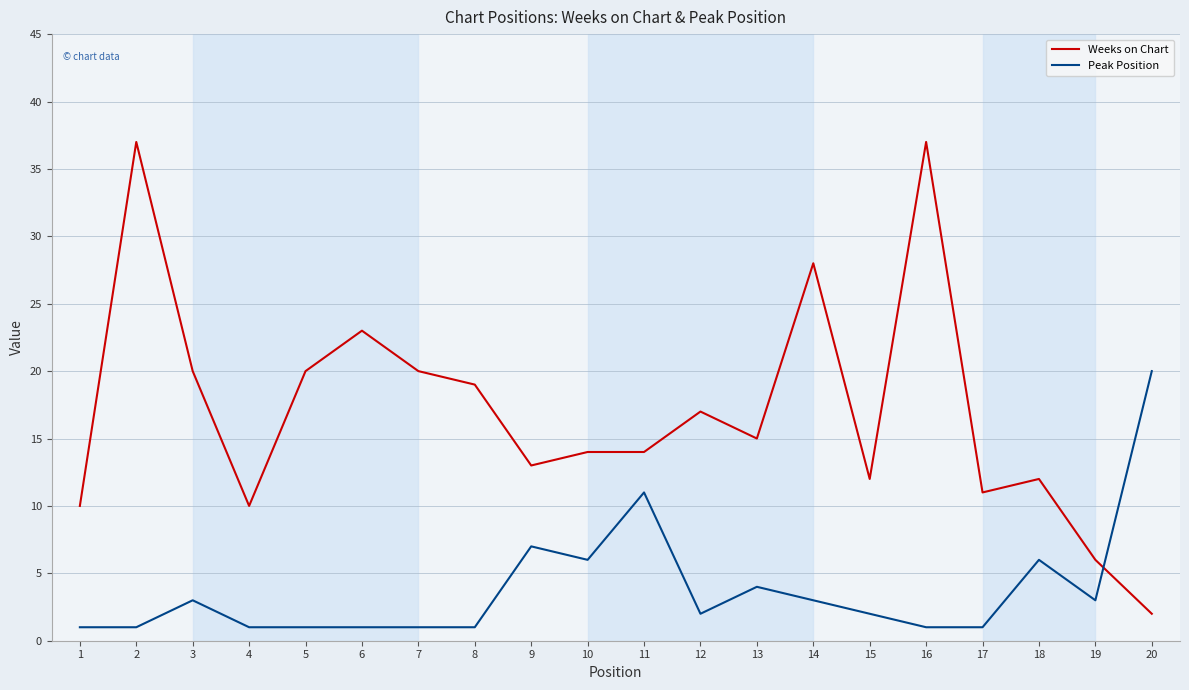

True or false: Peak Position has more than 2 points higher than both neighbors.

True